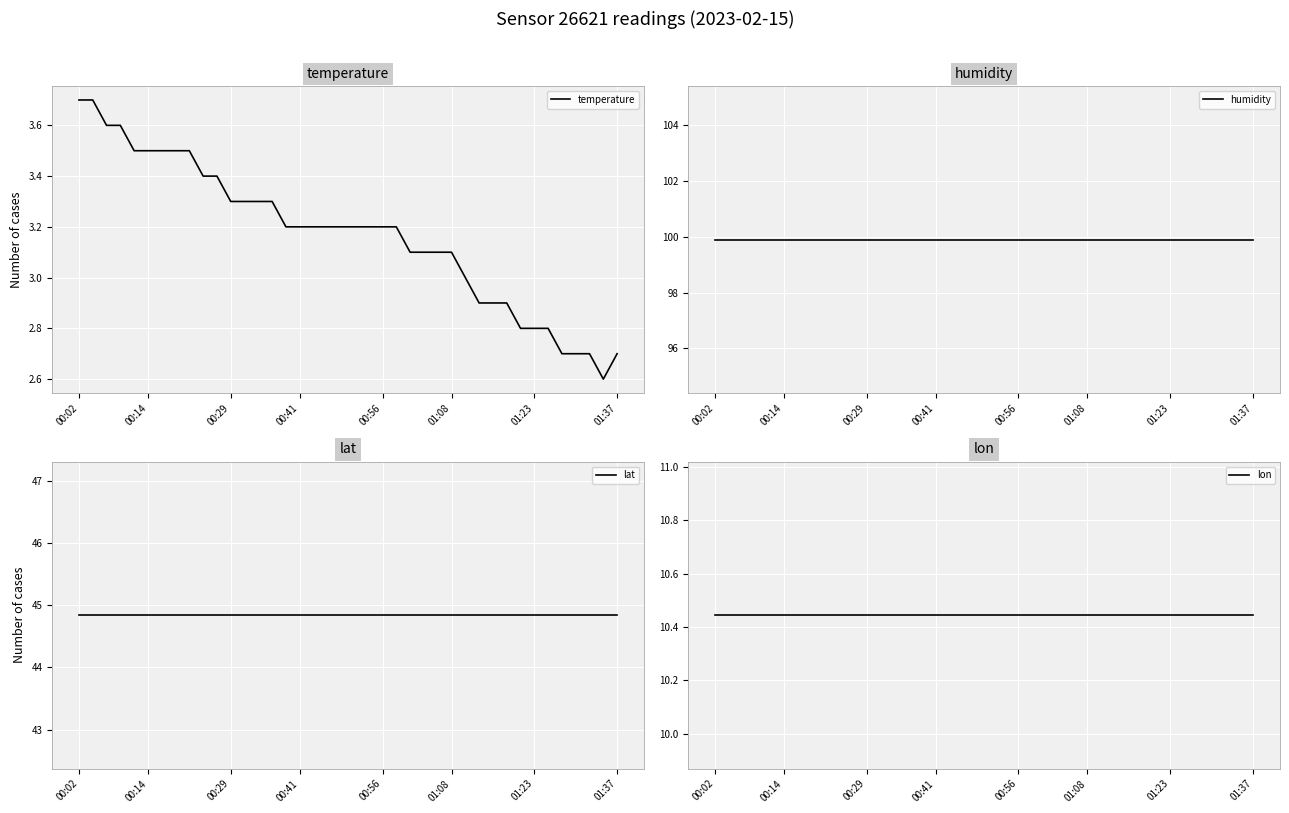

Does the chart display data point markers on the line(s)?

No